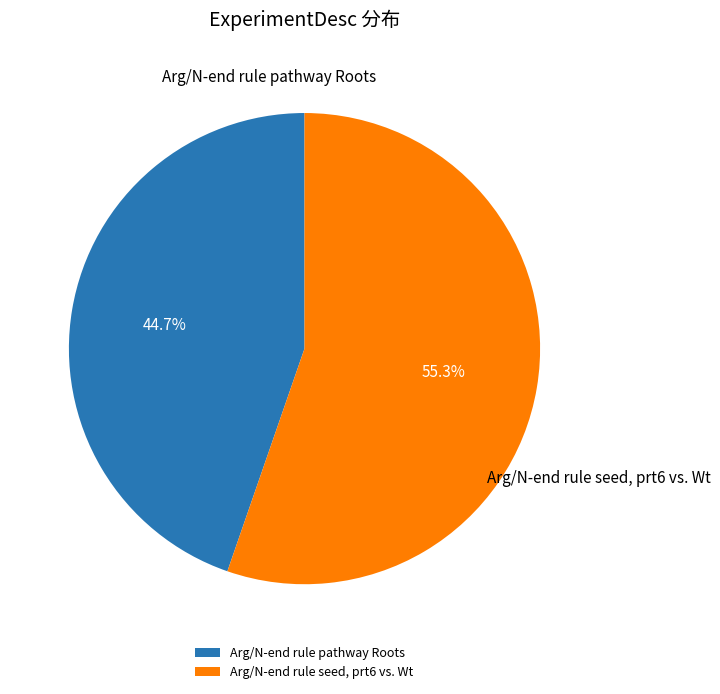

True or false: Arg/N-end rule pathway Roots accounts for 53% of the total.

False